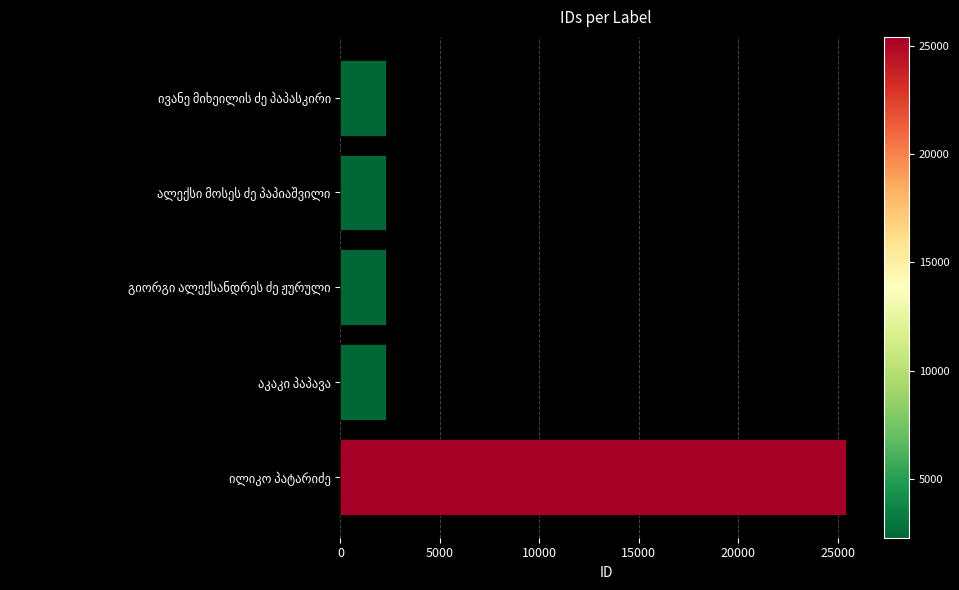

What is the minimum value shown in the chart?

2283